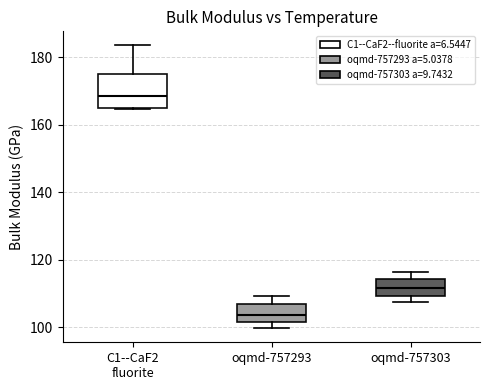

Reading left to right, read every box against the y-axis: the position of its median line, the range the box covers, and the ends of its whiskers. The values are not printed on the chart, so give them approximately, as read against the axis.

C1--CaF2 fluorite: median 168, box 166 to 174, whiskers 164 to 184
oqmd-757293: median 104, box 102 to 106, whiskers 100 to 110
oqmd-757303: median 112, box 110 to 114, whiskers 108 to 116